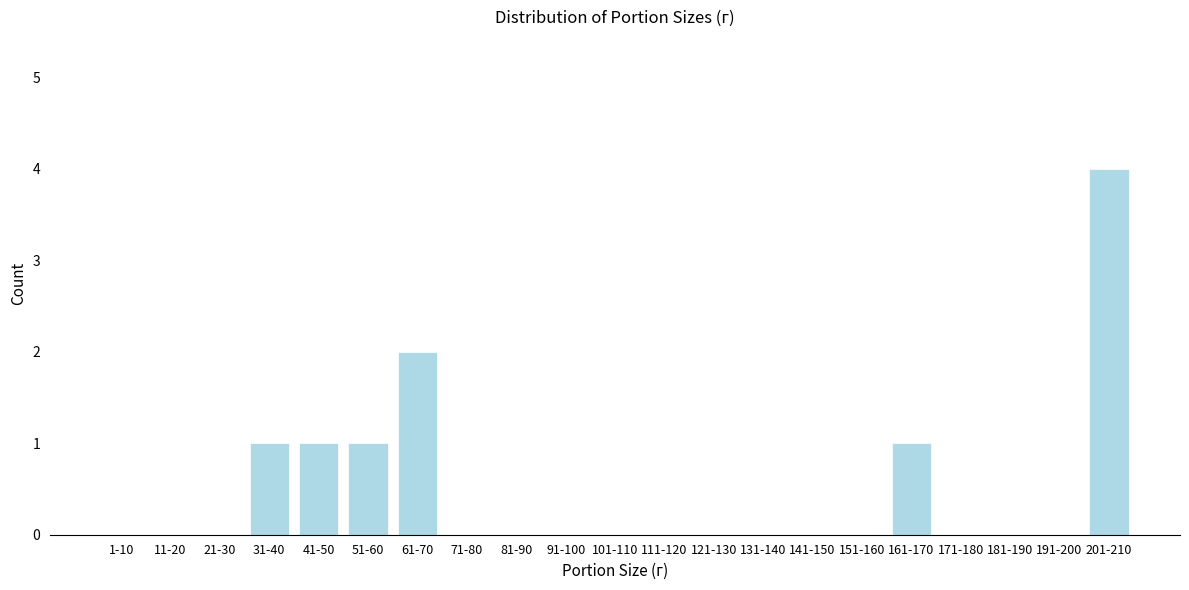

Reading left to right, what are all the values shown in this chart?

1-10=0	11-20=0	21-30=0	31-40=1	41-50=1	51-60=1	61-70=2	71-80=0	81-90=0	91-100=0	101-110=0	111-120=0	121-130=0	131-140=0	141-150=0	151-160=0	161-170=1	171-180=0	181-190=0	191-200=0	201-210=4